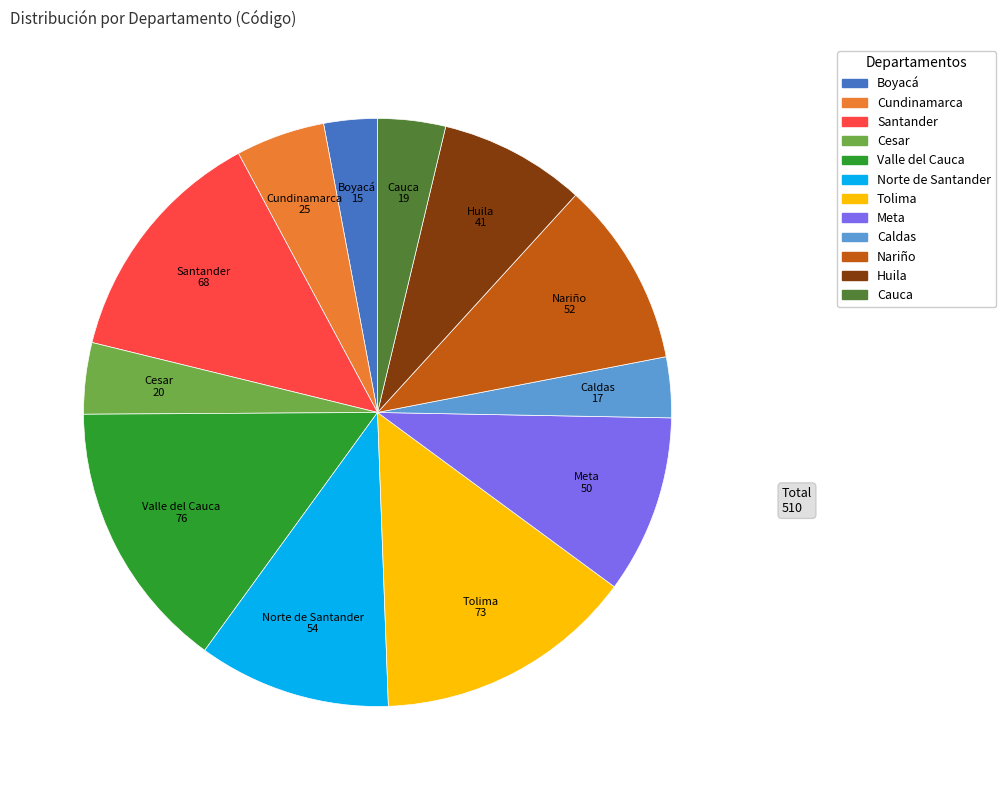

The Norte de Santander slice represents 11% of the pie. True or false?

True